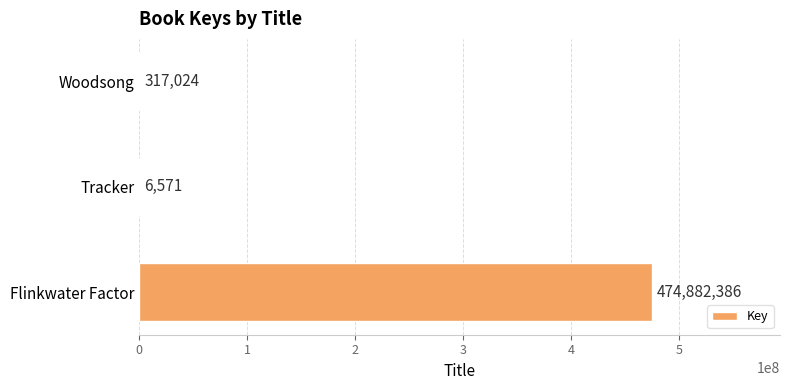

Between Woodsong and Tracker, which is larger?

Woodsong